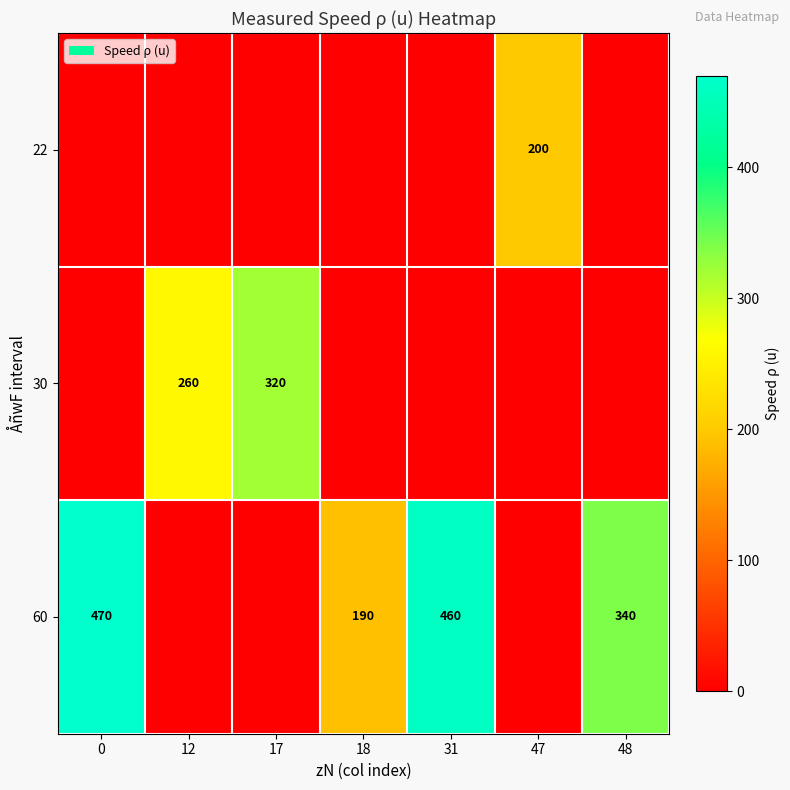

Is it true that 30 equals 260 at 12?

True